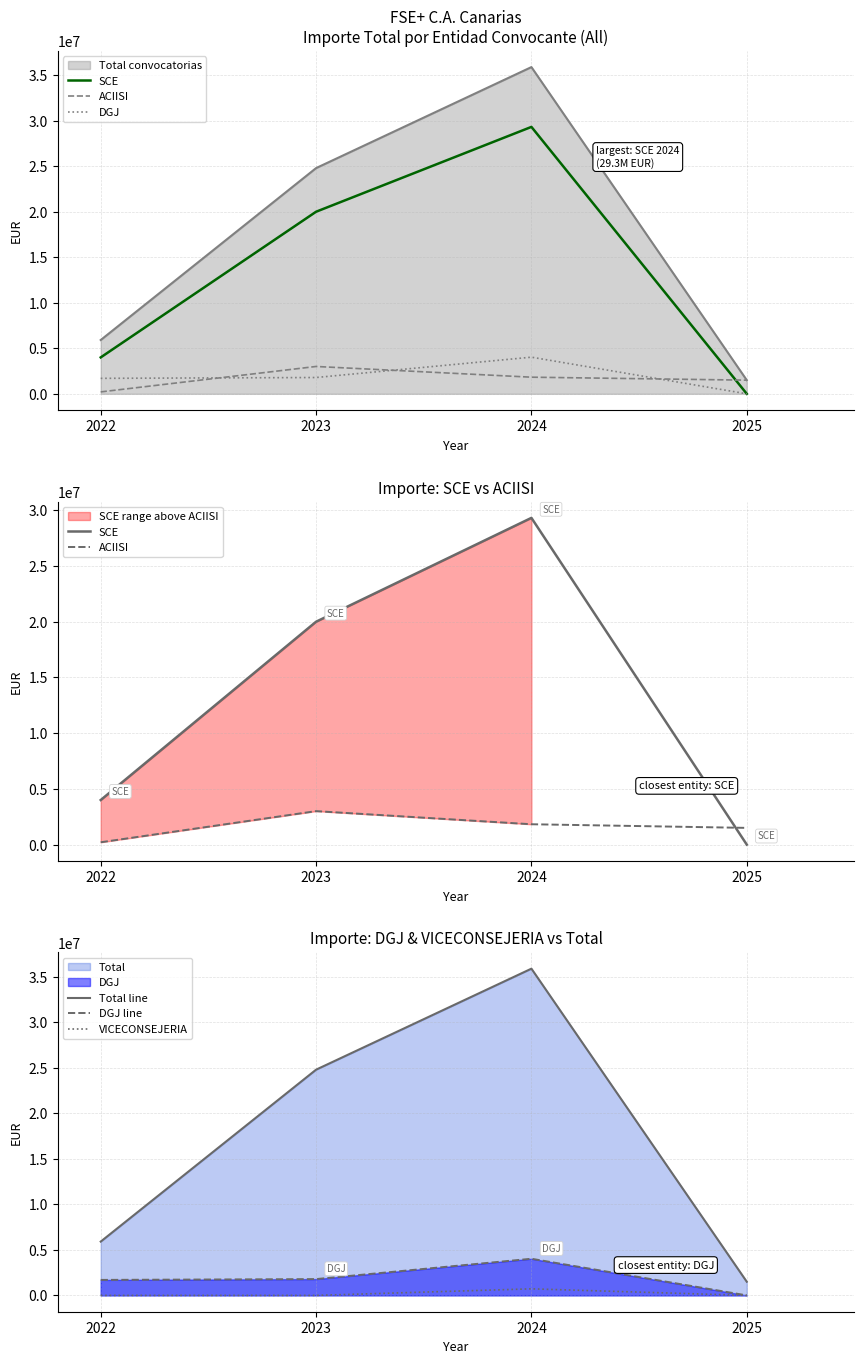

Where is DGJ nearest to the value 2012185?

2023